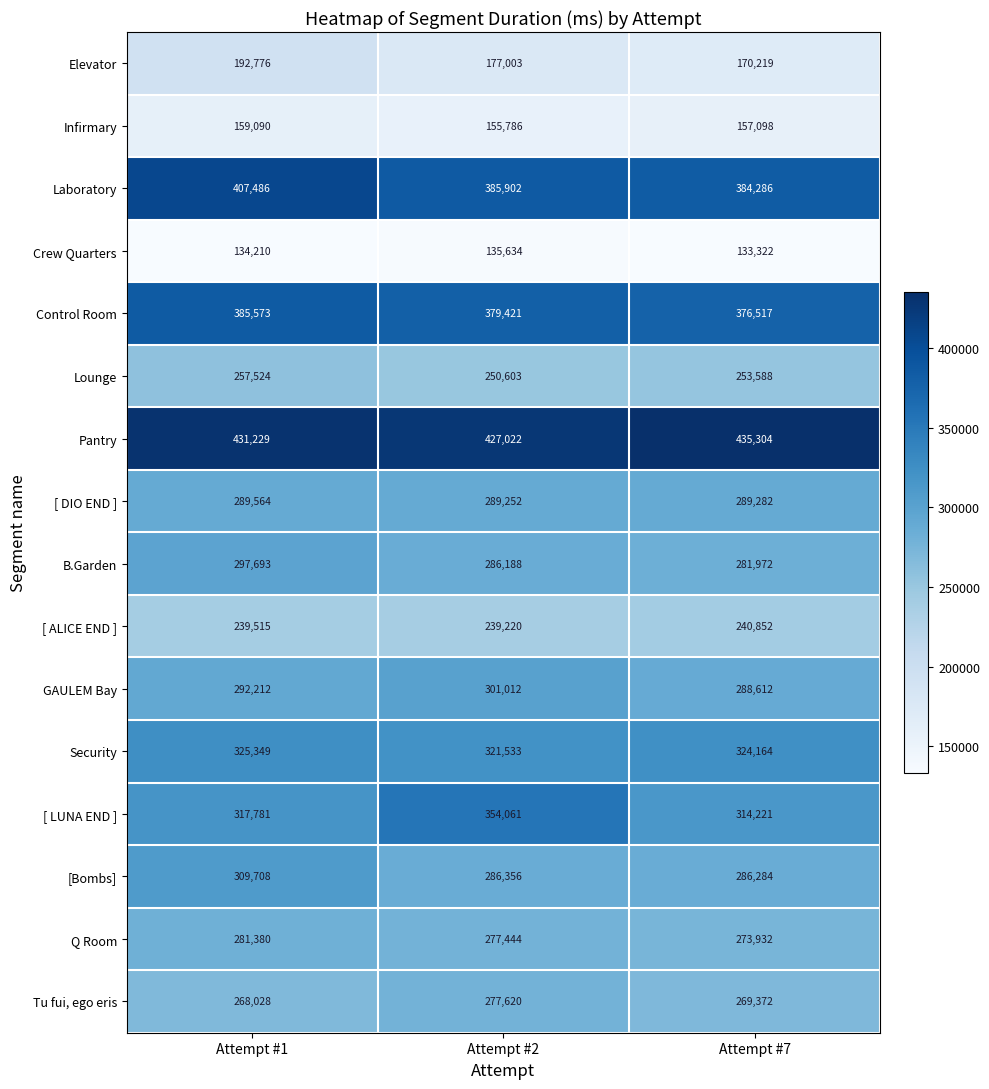

At how many categories does at least one series exceed 391637?

3